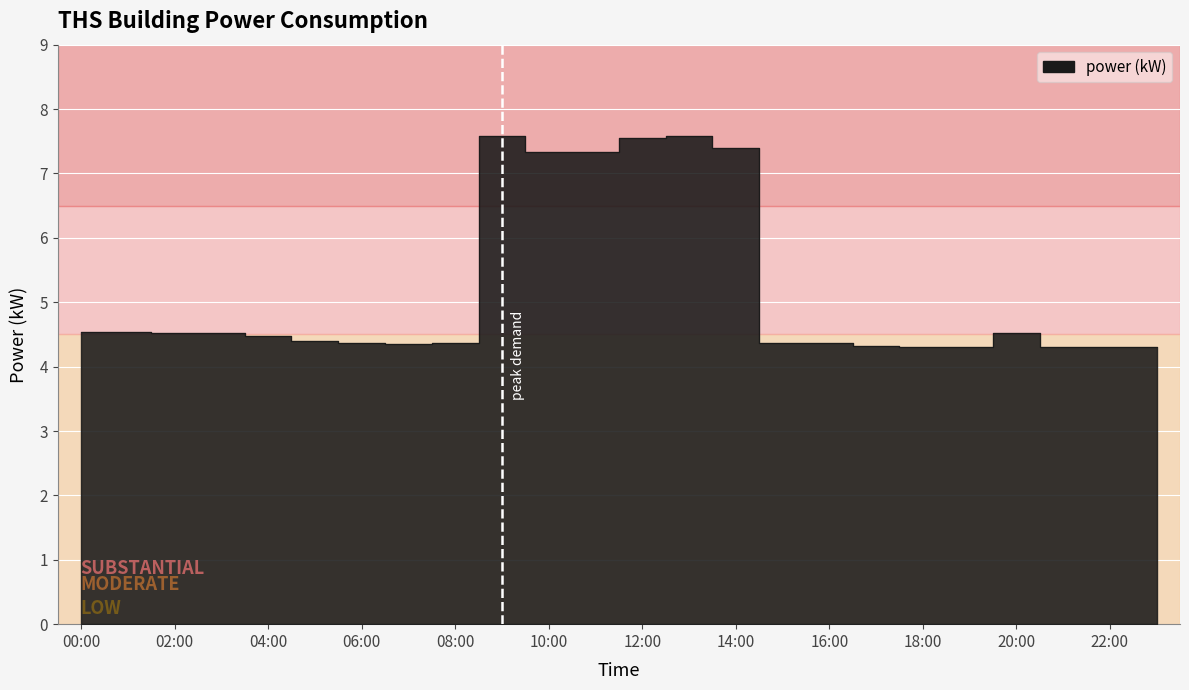

True or false: the data shows 4.4 at 06:00.

True